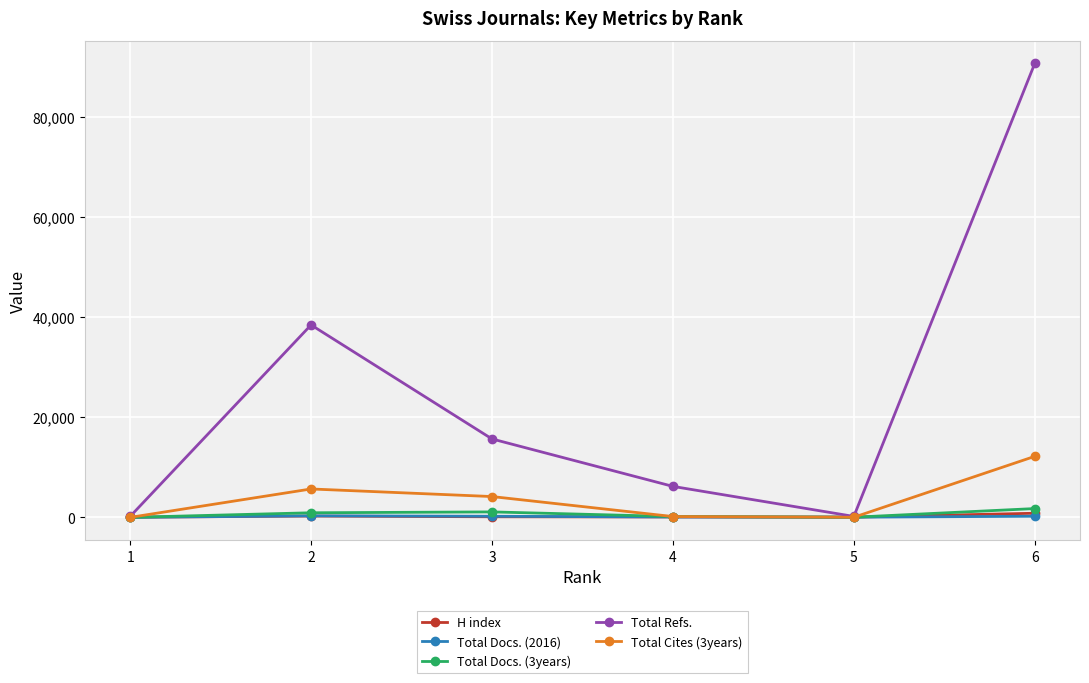

At which category is the sum across all series the highest?

6